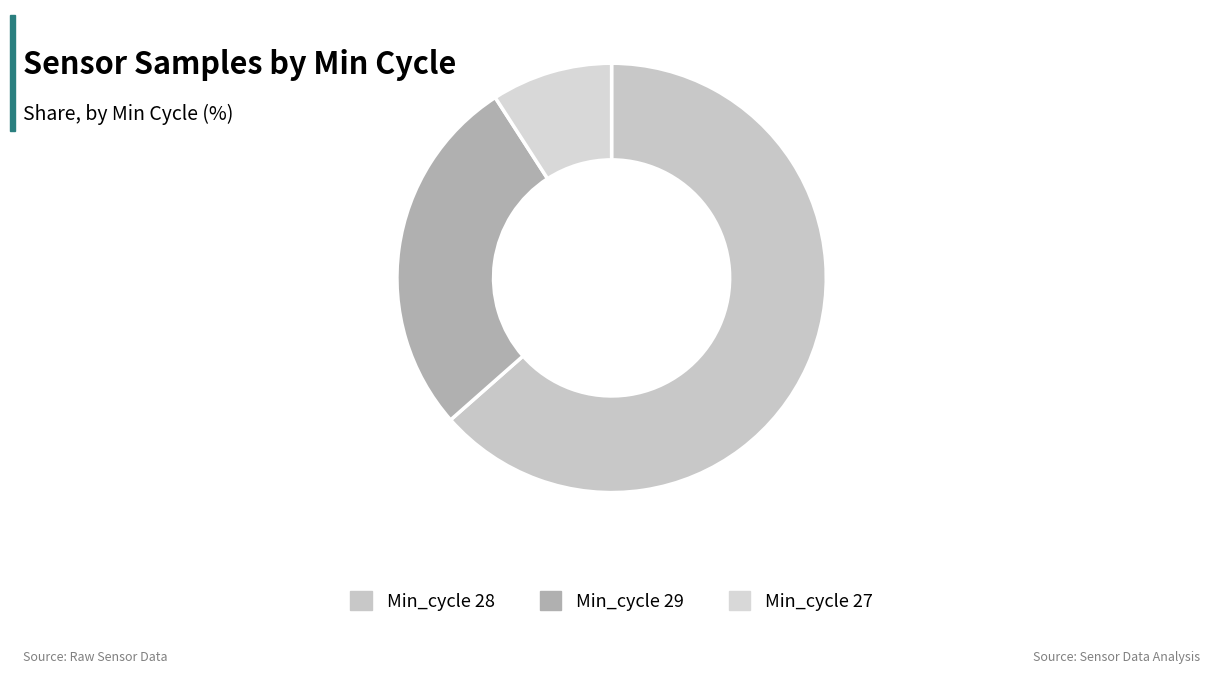

How many segments does this pie chart have?

3